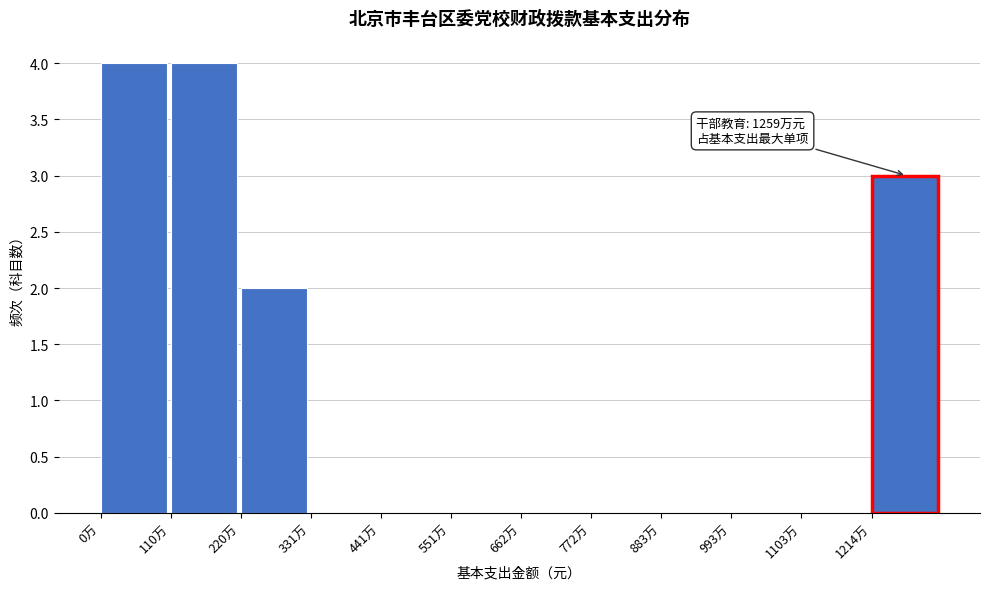

Reading left to right, transcribe all the data shown in this chart.

0万=4	110万=4	220万=2	331万=0	441万=0	551万=0	662万=0	772万=0	883万=0	993万=0	1103万=0	1214万=3